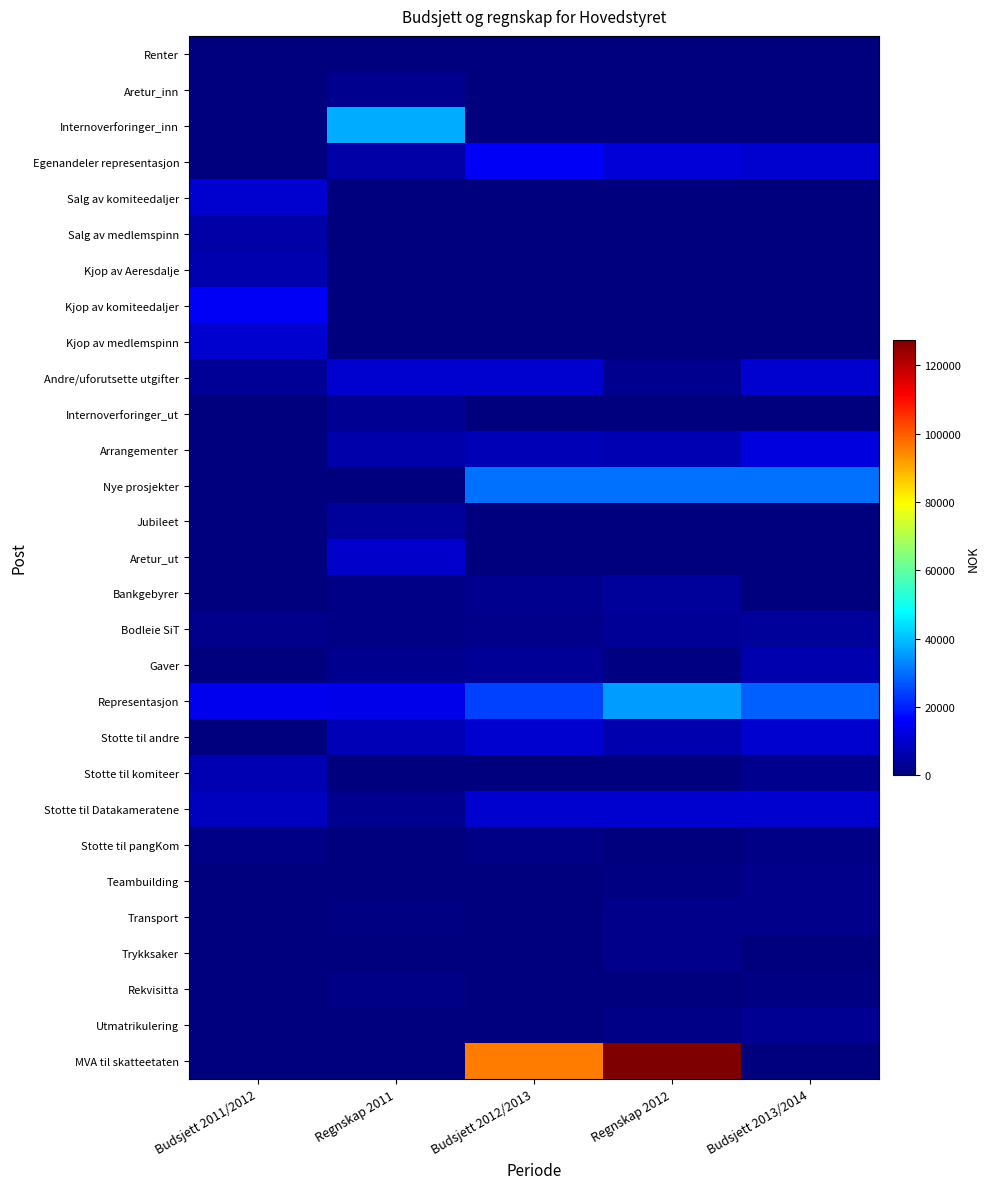

Between Budsjett 2011/2012 and Regnskap 2012, which is larger?

Regnskap 2012